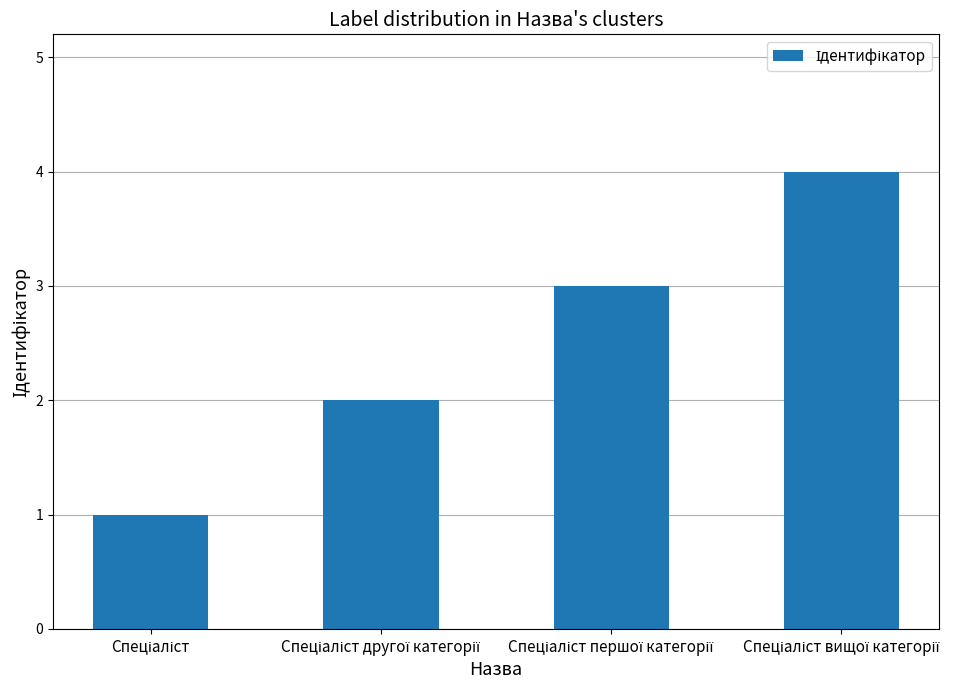

What is the greatest value displayed?

4